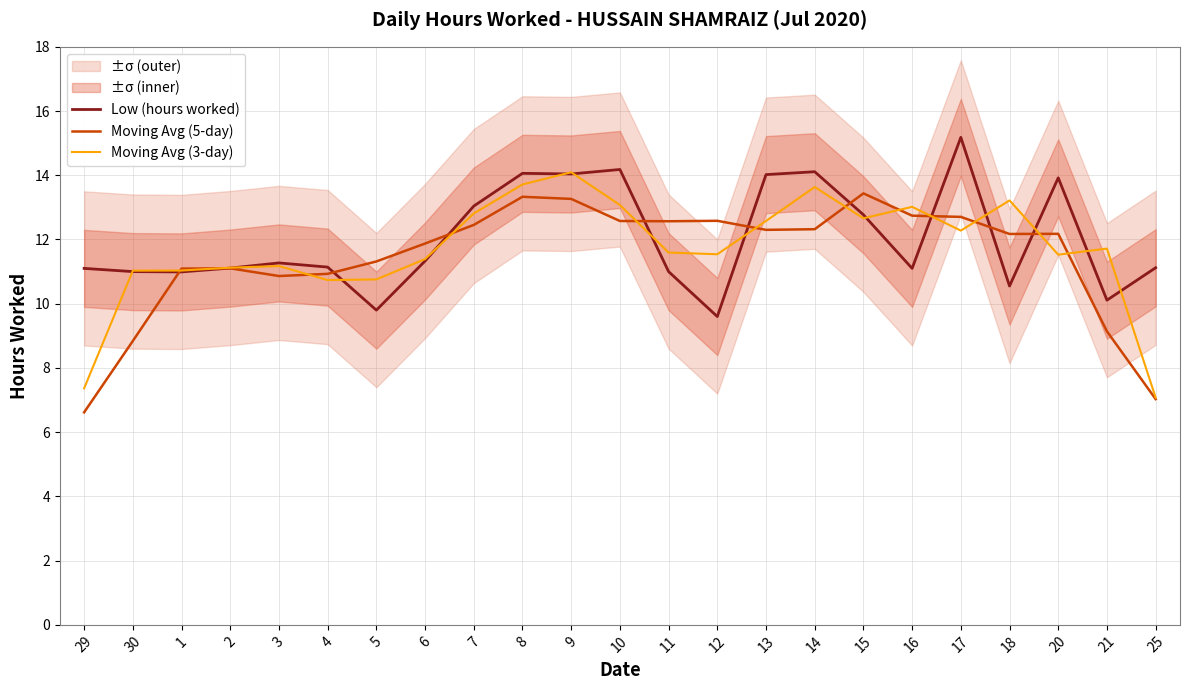

What position from the right is 21?

2